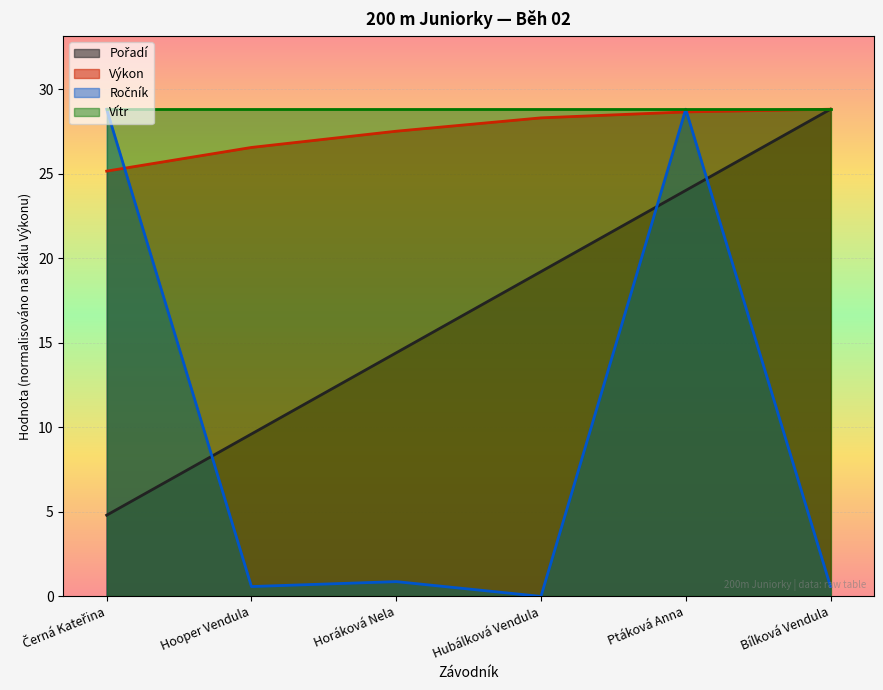

The Vítr series shows 28.8 at Bílková Vendula. True or false?

True